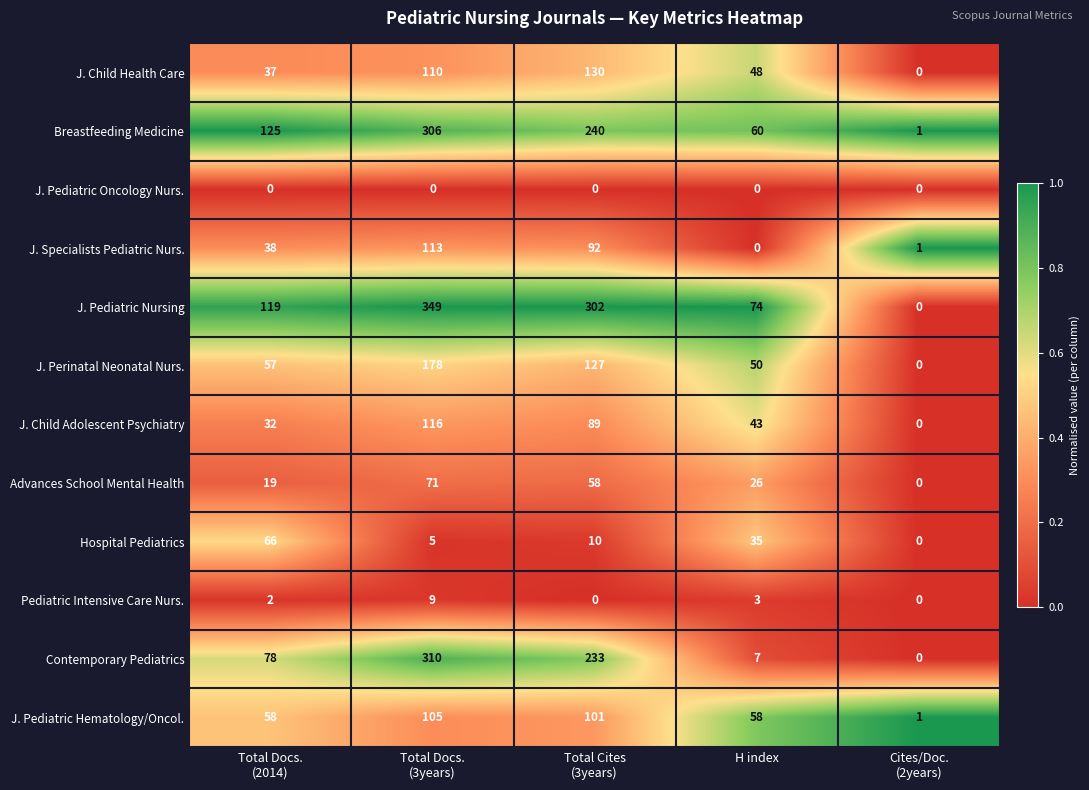

What is the highest value of the J. Specialists Pediatric Nurs. series?

113